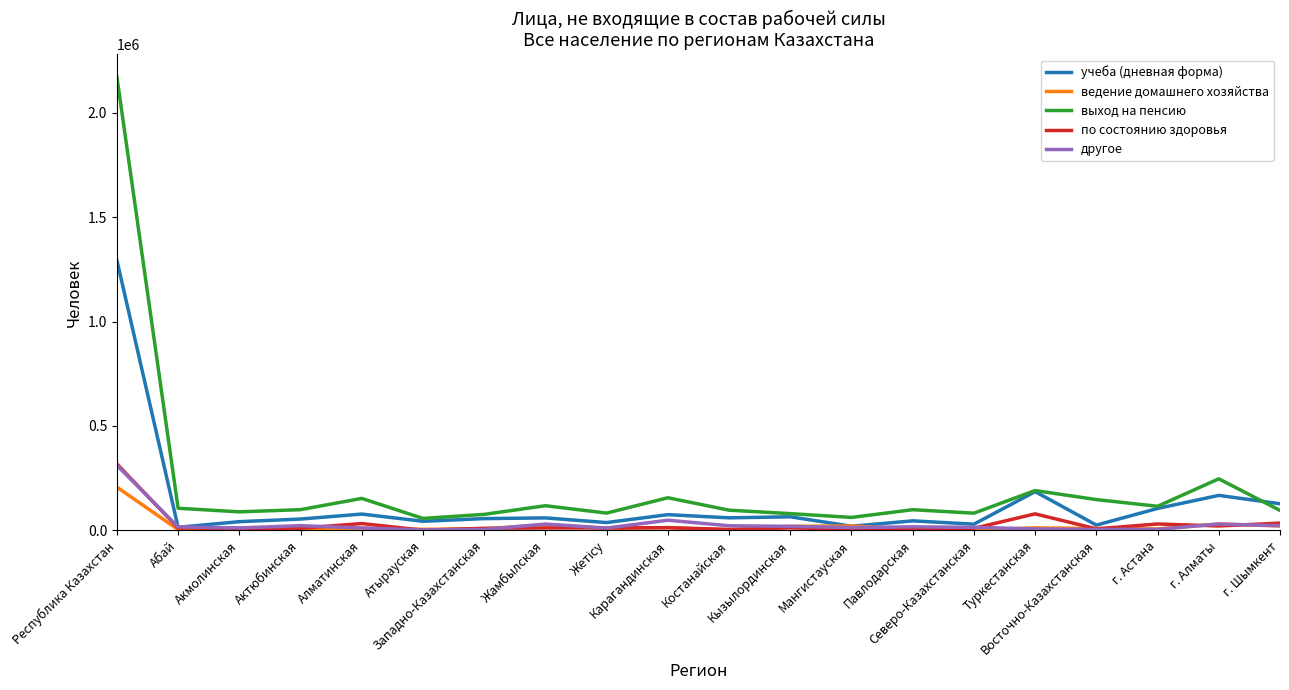

True or false: другое and выход на пенсию intersect in this chart.

False